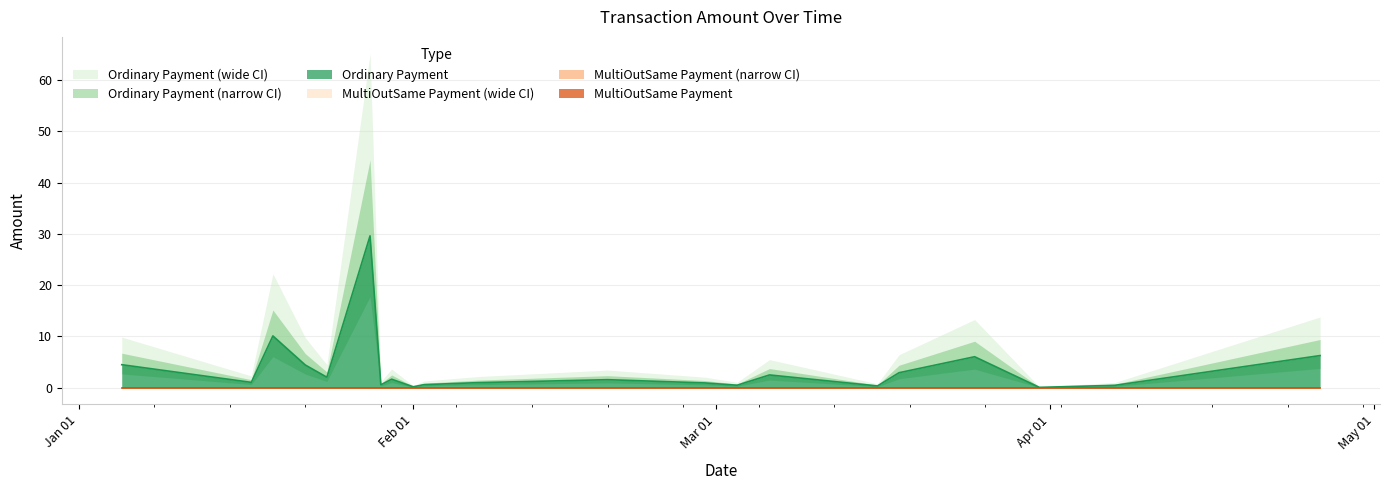

True or false: MultiOutSame Payment and Ordinary Payment cross at least once.

False